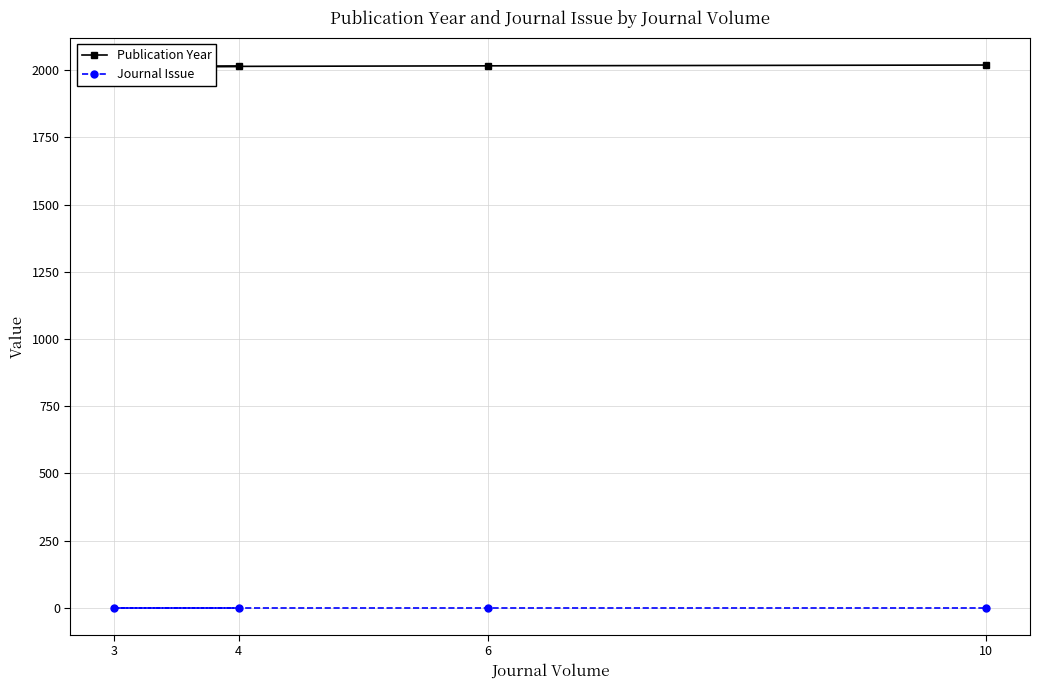

What is the value of the Journal Issue point at the 1st from the left?

1